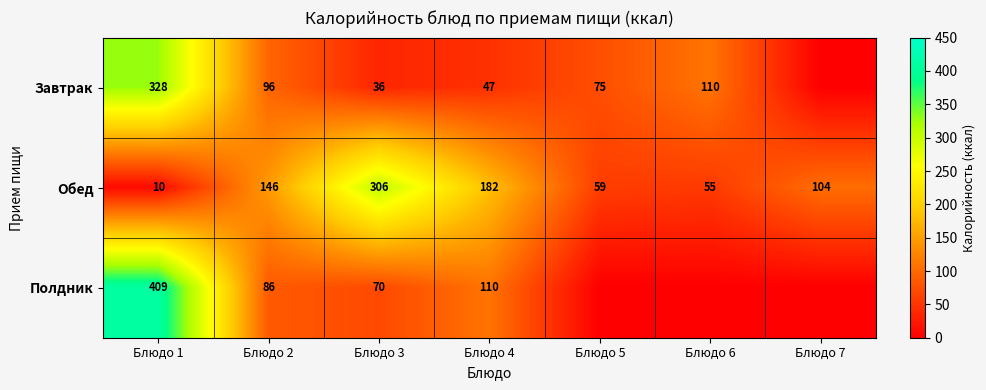

Is it true that Полдник equals 409 at Блюдо 1?

True